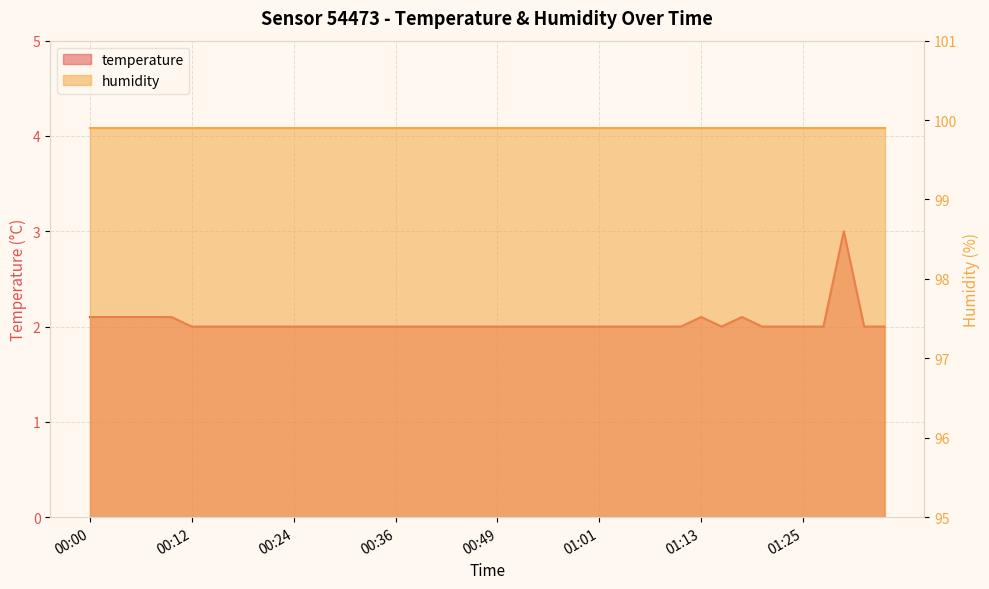

Reading left to right, what are all the values shown in this chart?

00:00=2.1	00:02=2.1	00:05=2.1	00:07=2.1	00:10=2.1	00:12=2.0	00:15=2.0	00:17=2.0	00:19=2.0	00:22=2.0	00:24=2.0	00:27=2.0	00:29=2.0	00:32=2.0	00:34=2.0	00:36=2.0	00:39=2.0	00:41=2.0	00:44=2.0	00:46=2.0	00:49=2.0	00:51=2.0	00:53=2.0	00:56=2.0	00:58=2.0	01:01=2.0	01:03=2.0	01:06=2.0	01:08=2.0	01:11=2.0	01:13=2.1	01:15=2.0	01:18=2.1	01:20=2.0	01:23=2.0	01:25=2.0	01:28=2.0	01:30=3.0	01:32=2.0	01:35=2.0